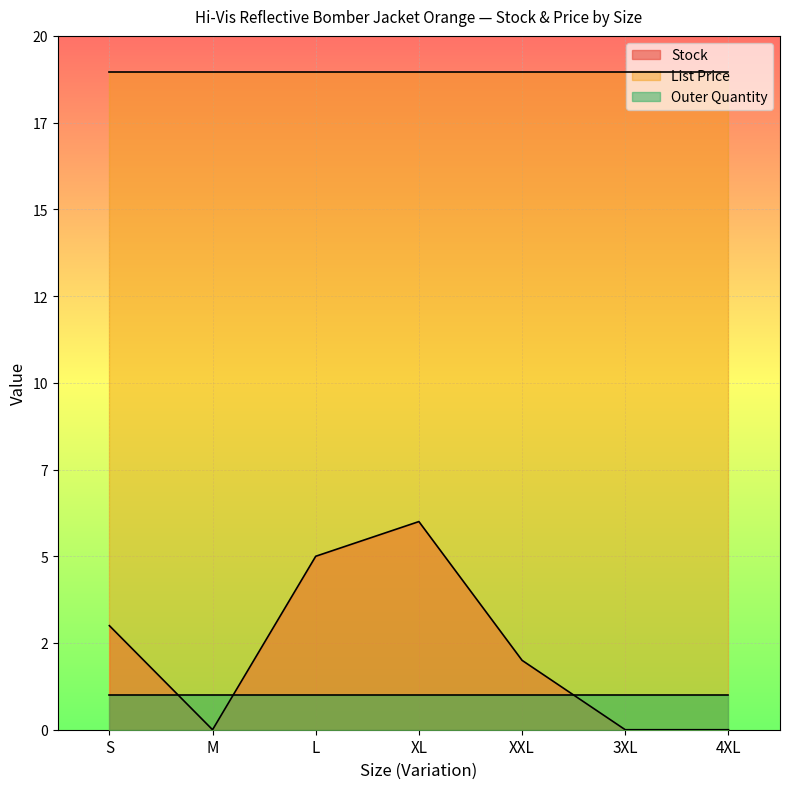

Is it true that Outer Quantity equals 1.8 at S?

False